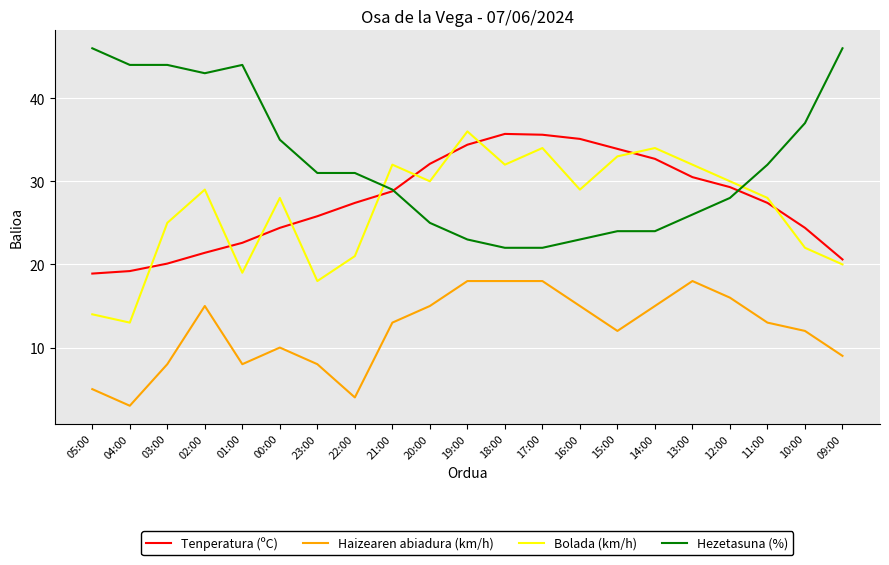

What is the sum of all Tenperatura (ºC) values?

580.3